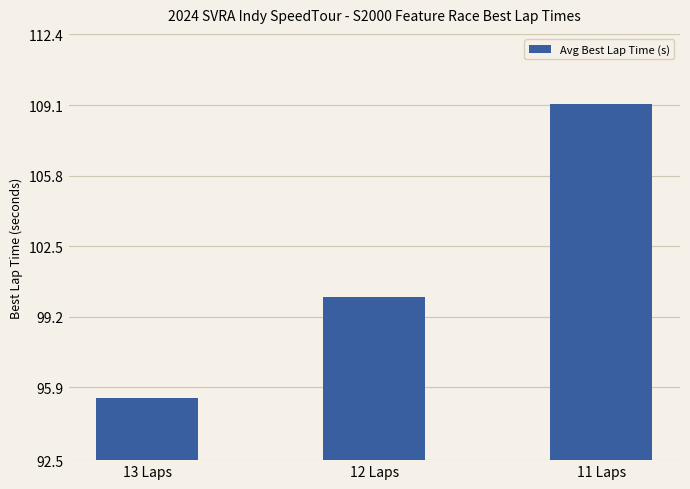

What is the label of the 2nd bar from the right?

12 Laps